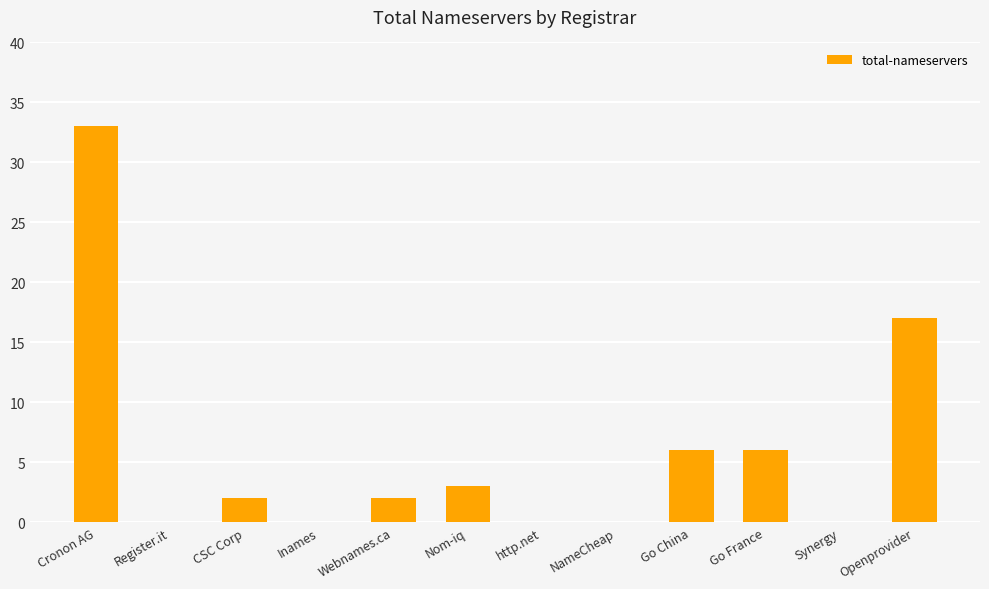

Count the number of categories in the chart.

12